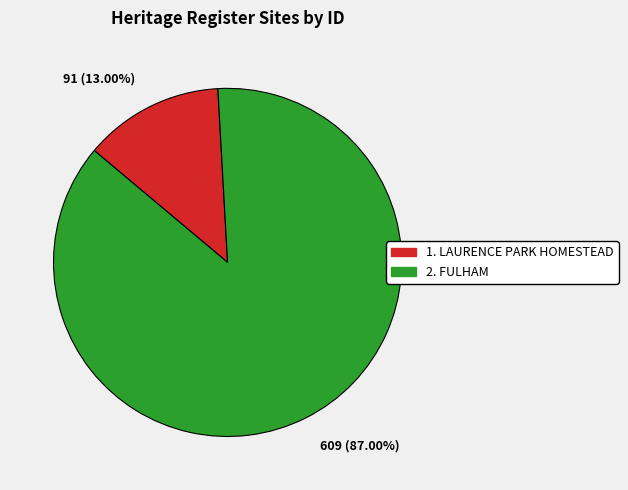

Is there a majority slice in this chart?

Yes